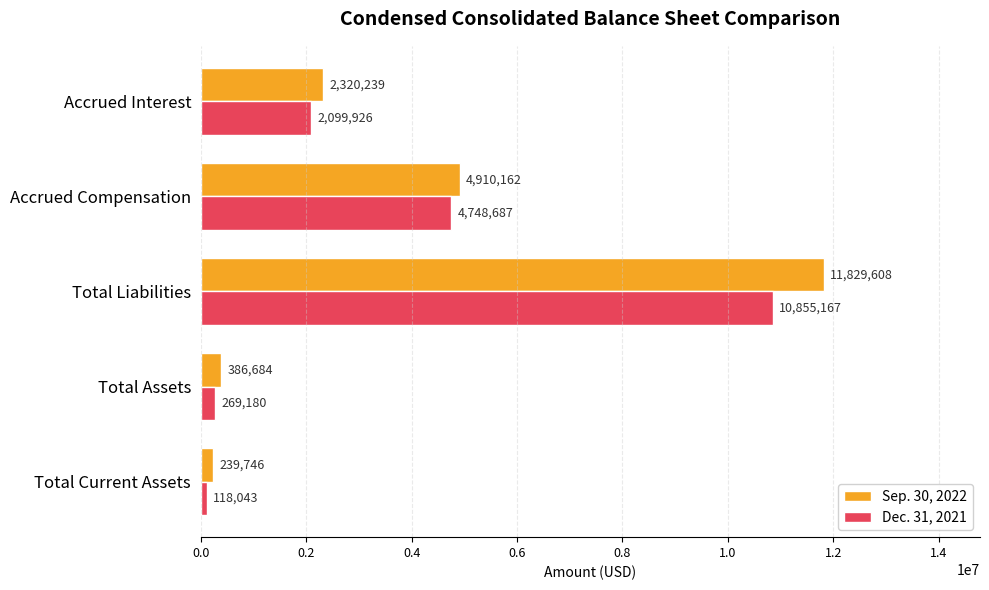

What is the difference between the maximum and minimum values in the Dec. 31, 2021 series?

10737124